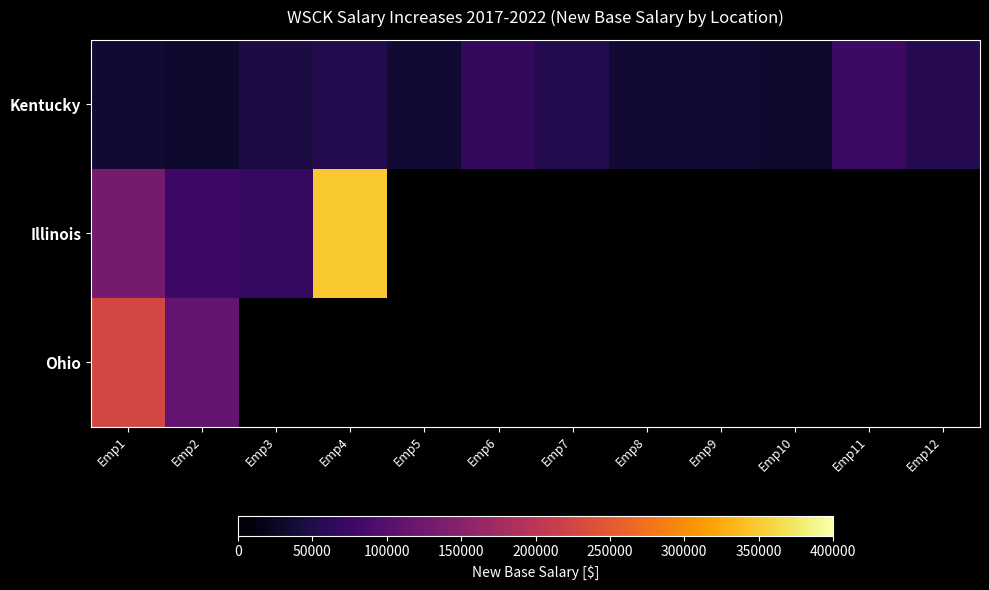

Count the number of data series in this chart.

3